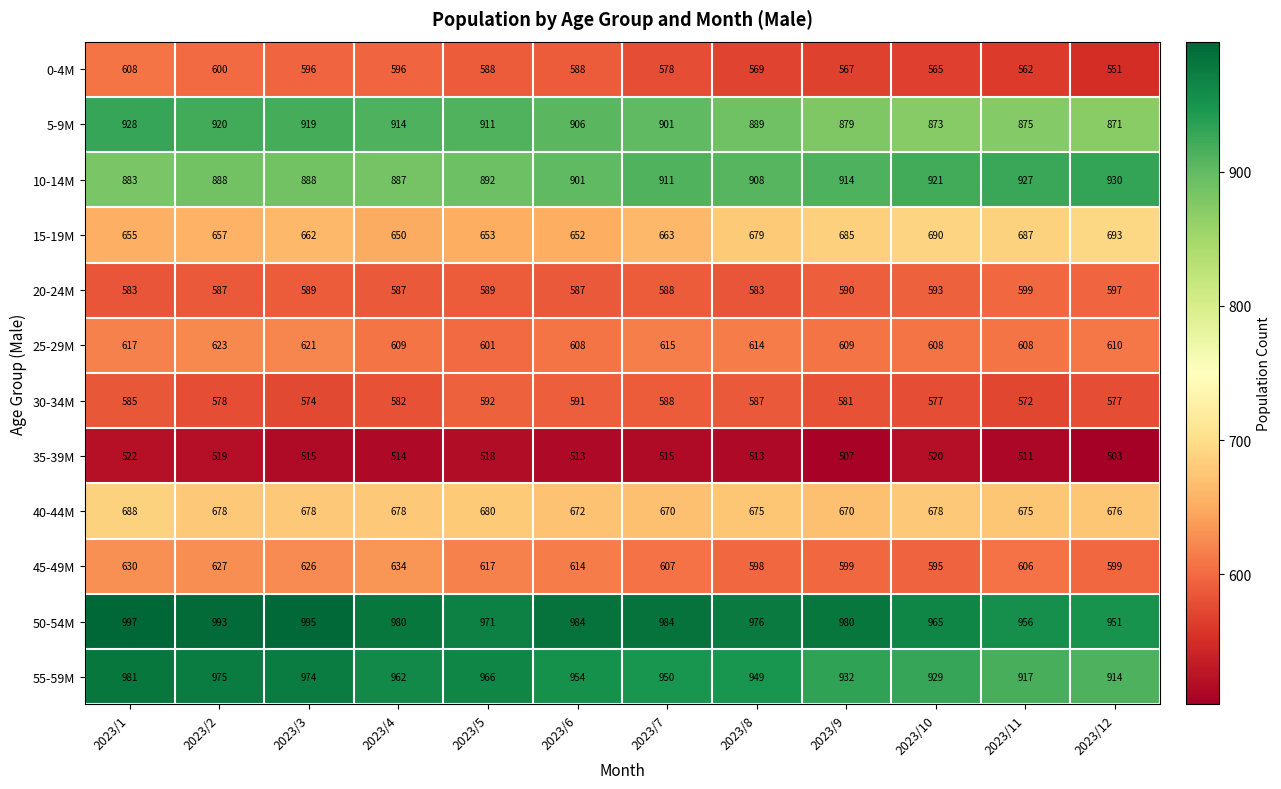

What is the average value of the 55-59M series?

950